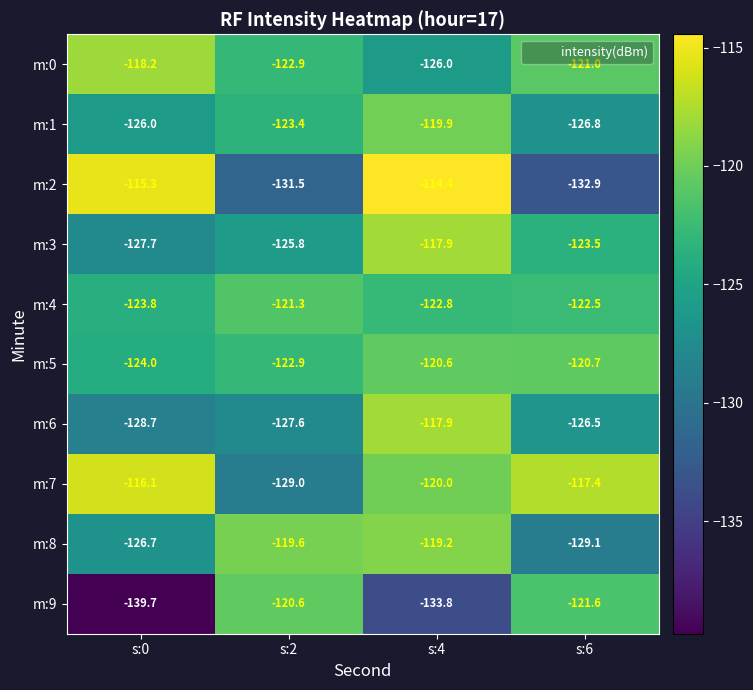

What is the sum of all m:5 values?

-488.2